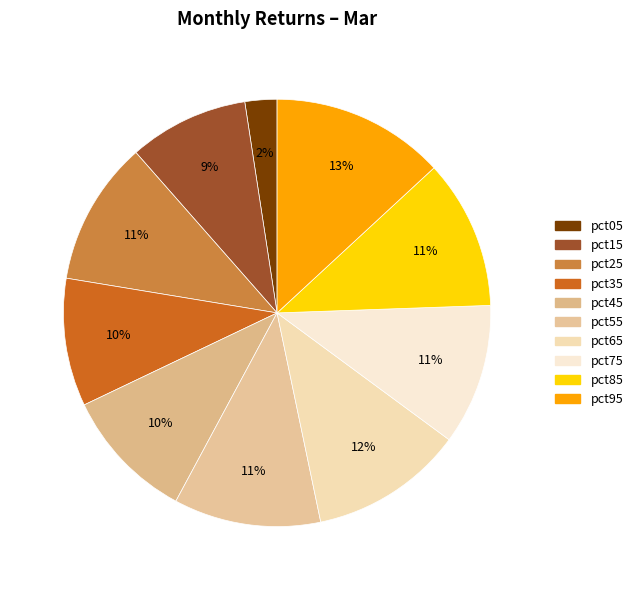

To the nearest percent, what portion does pct75 represent?

11%